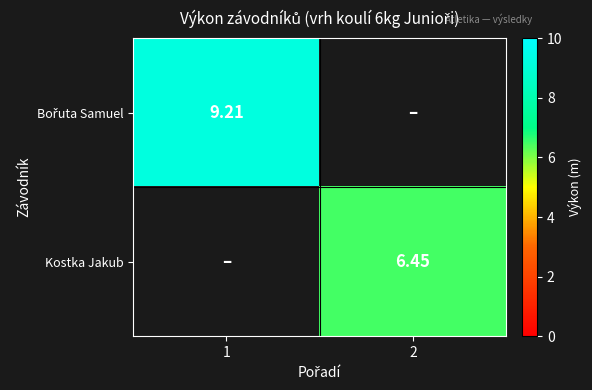

How many positive values does the Bořuta Samuel series have?

1